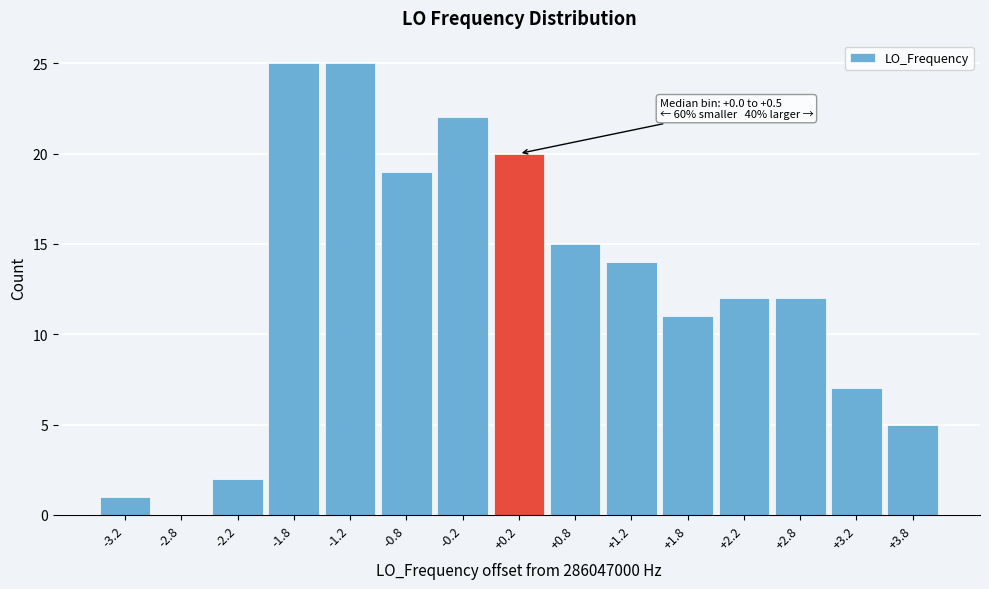

Reading left to right, list all the values displayed in this chart.

-3.2=1	-2.8=0	-2.2=2	-1.8=25	-1.2=25	-0.8=19	-0.2=22	+0.2=20	+0.8=15	+1.2=14	+1.8=11	+2.2=12	+2.8=12	+3.2=7	+3.8=5